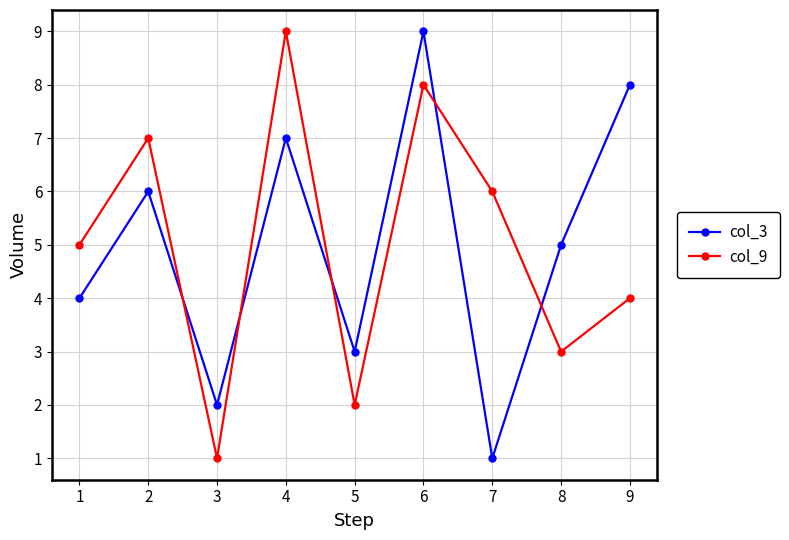

The col_9 series shows 1 at 6. True or false?

False